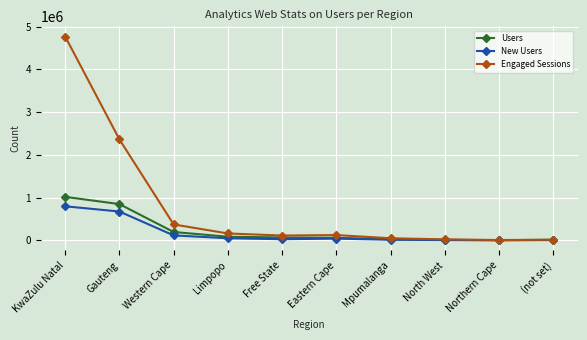

Which label corresponds to the largest value in the chart?

KwaZulu Natal